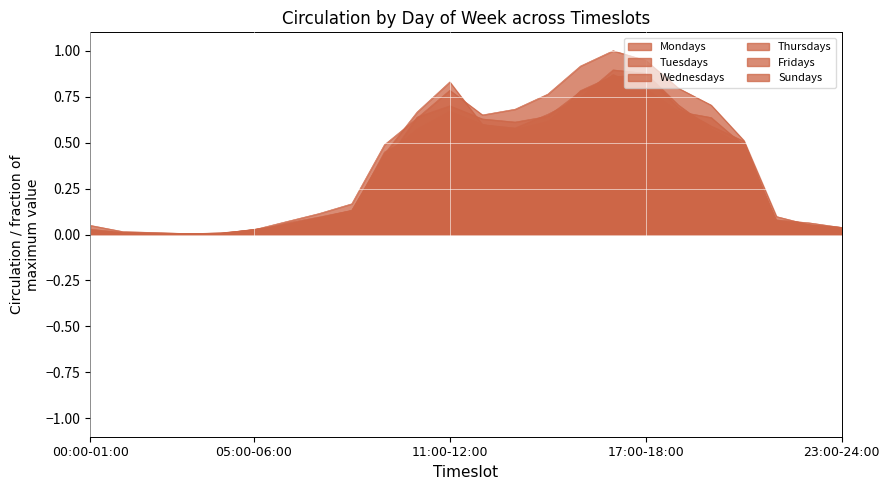

Where do Thursdays and Mondays first cross each other?

01:00-02:00 and 02:00-03:00